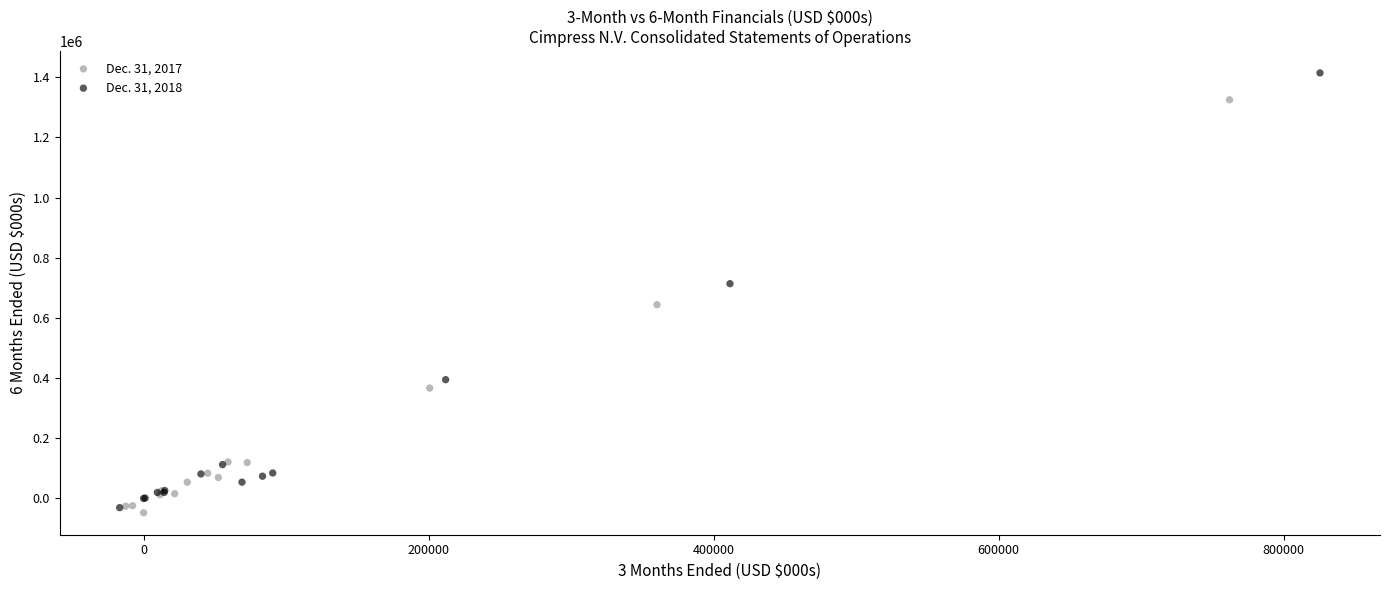

Which series contains the highest Y value?

Dec. 31, 2018